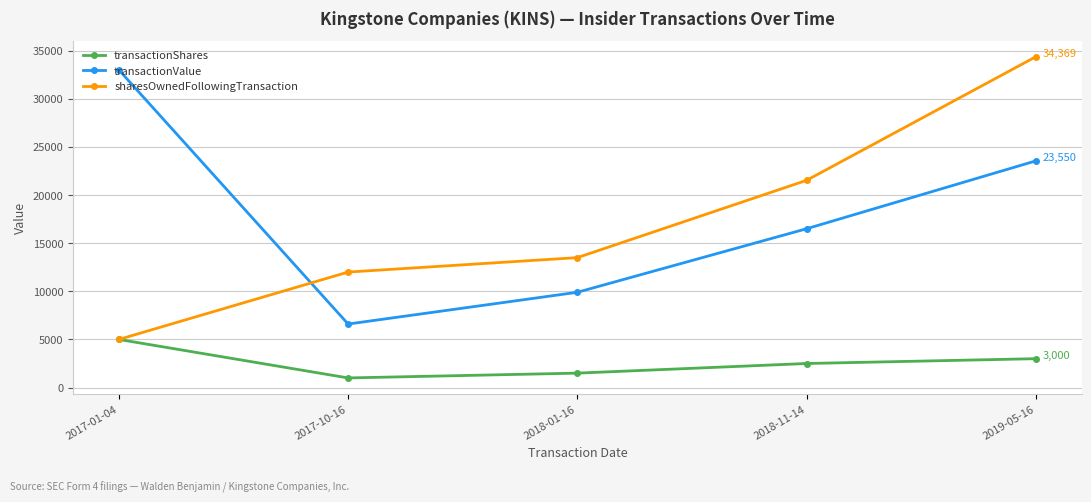

True or false: sharesOwnedFollowingTransaction has more than 1 points higher than both neighbors.

False